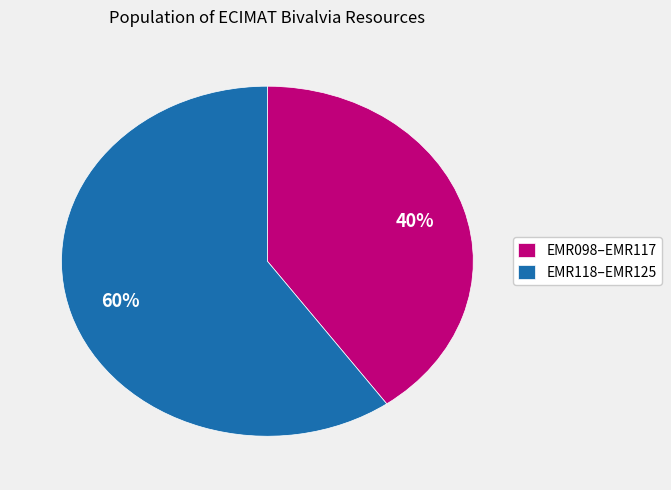

How many segments does this pie chart have?

2